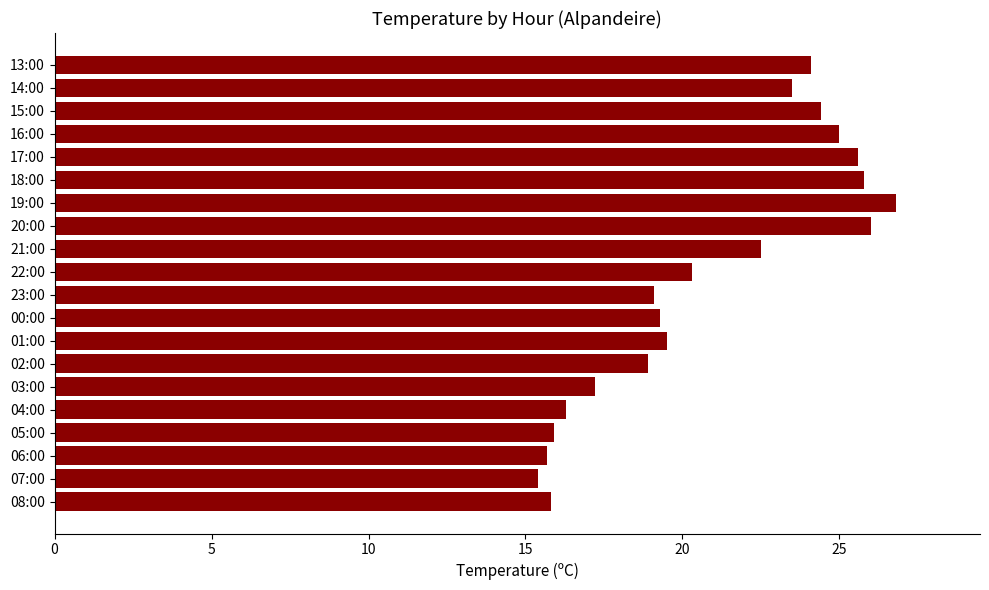

The value at 02:00 is 18.9. True or false?

True